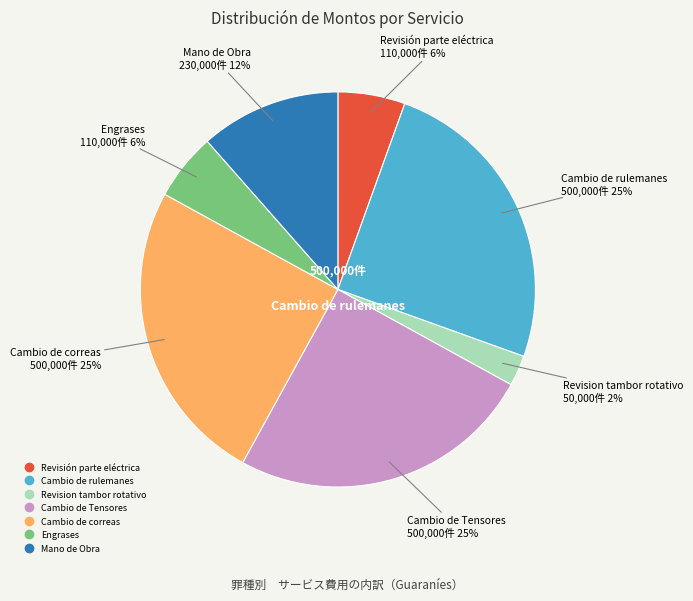

How many slices are in this pie chart?

7